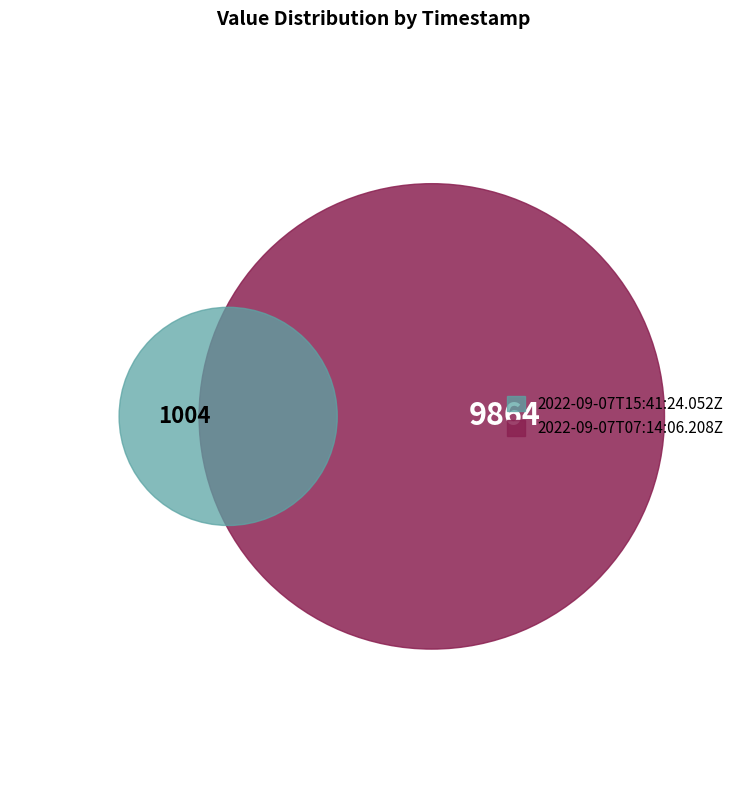

How many segments does this pie chart have?

2